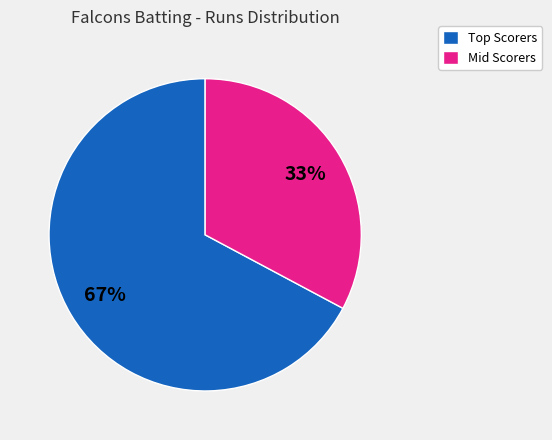

Which category has the biggest portion of the pie?

Top Scorers